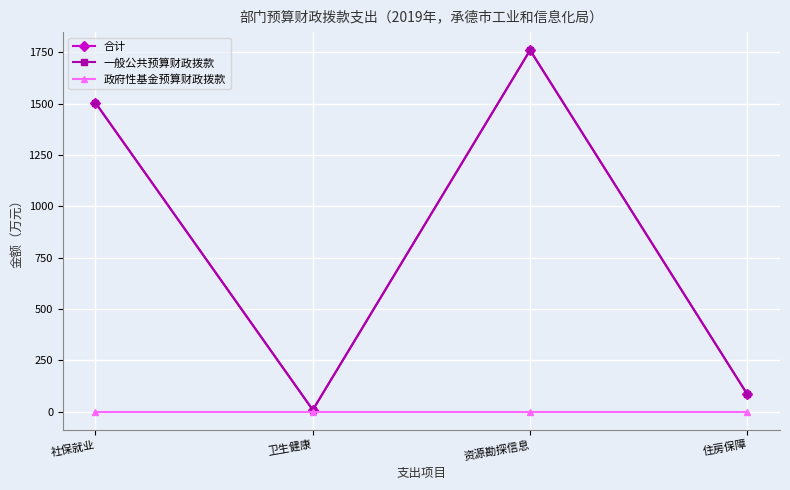

What is the lowest value of the 一般公共预算财政拨款 series?

8.0